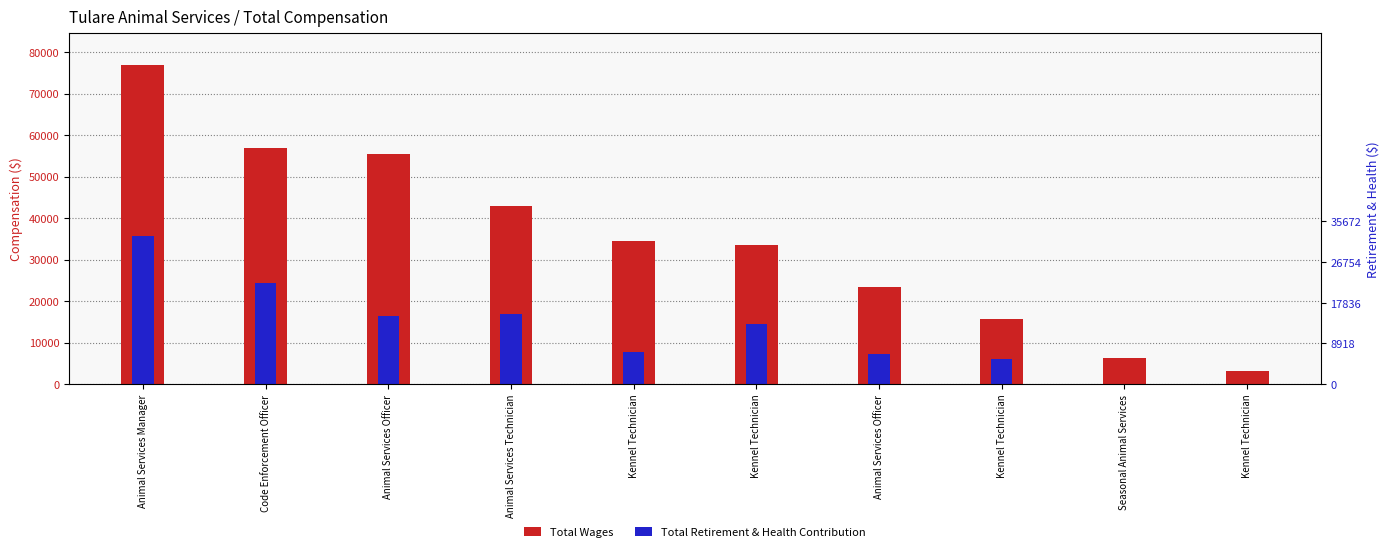

What is the label of the 8th bar from the left?

Kennel Technician